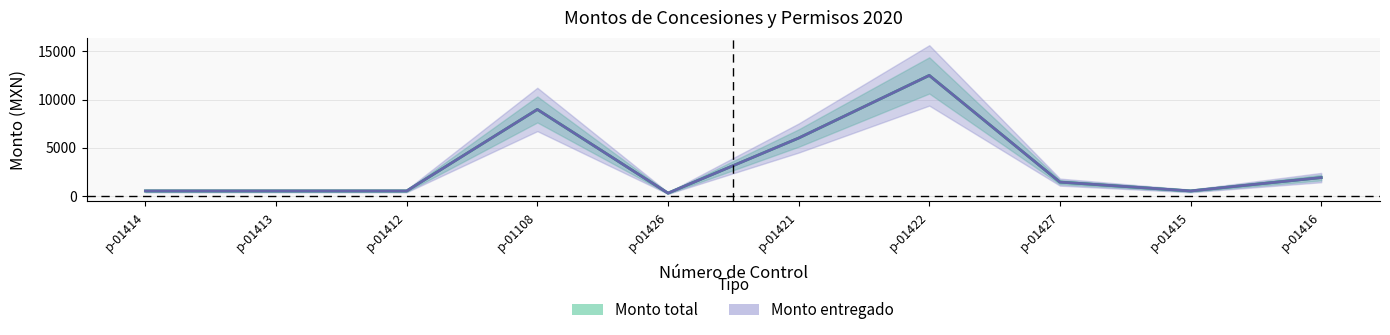

Between p-01421 and p-01415, which series saw the biggest shift?

Monto total